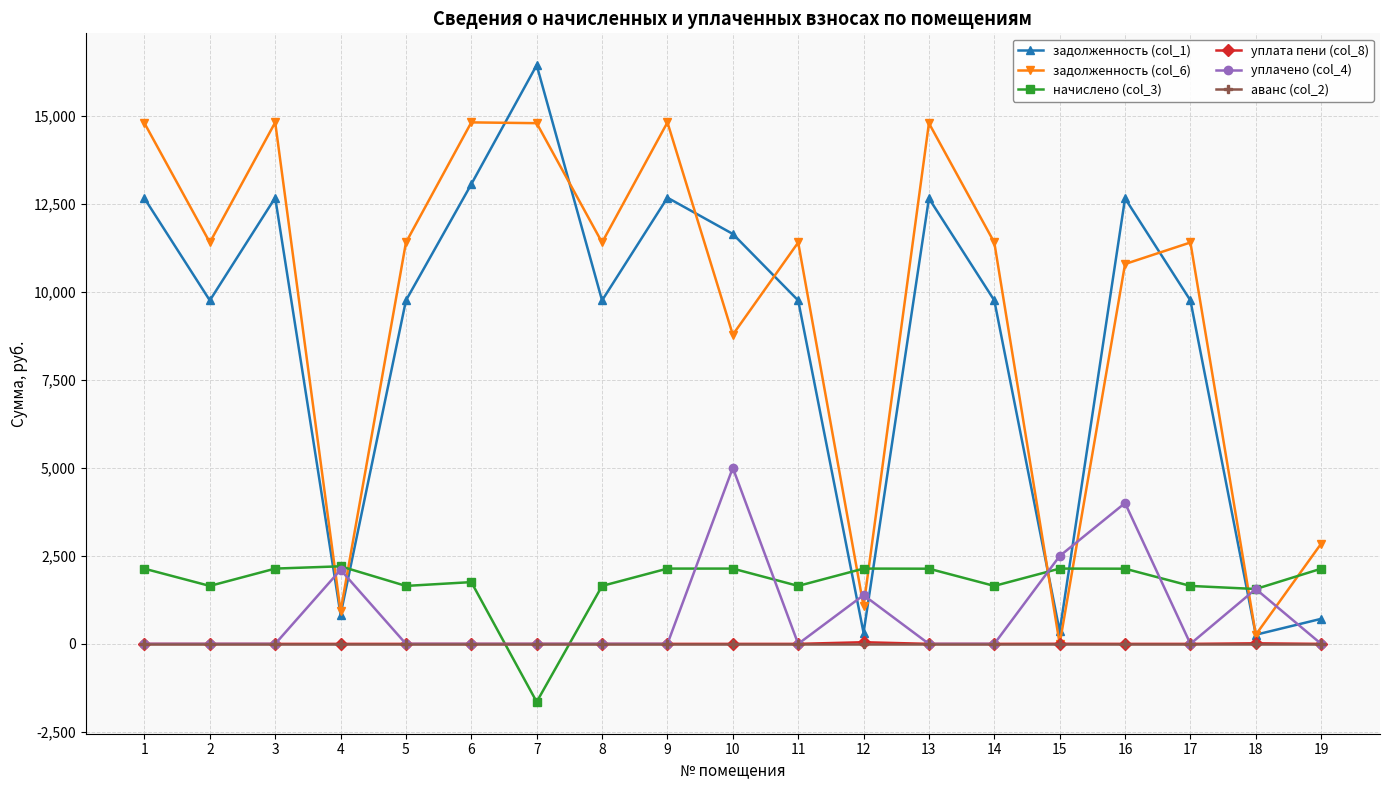

What is the value of the задолженность (col_1) point at the 1st from the left?

12652.8